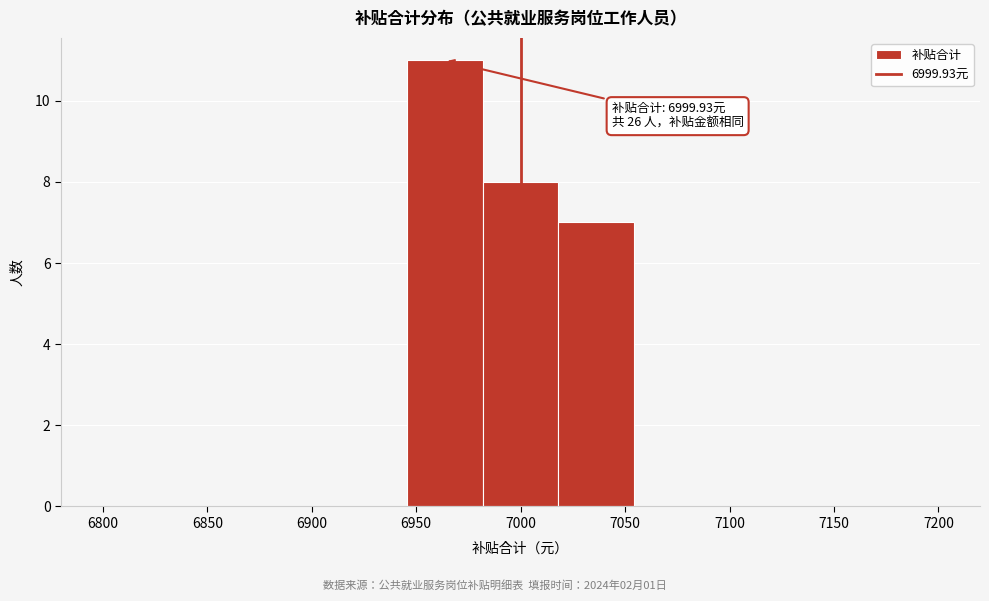

Which range on the x-axis has the tallest bar?

6945 to 6980